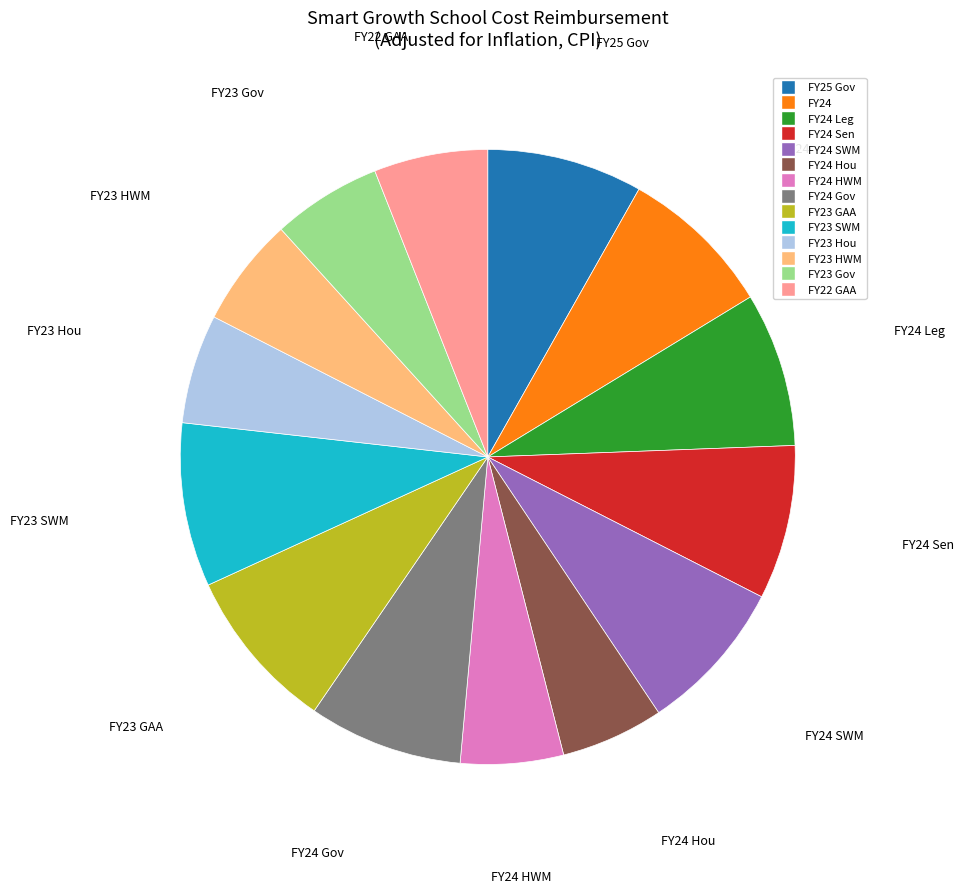

Is there any slice that represents more than half of the pie?

No